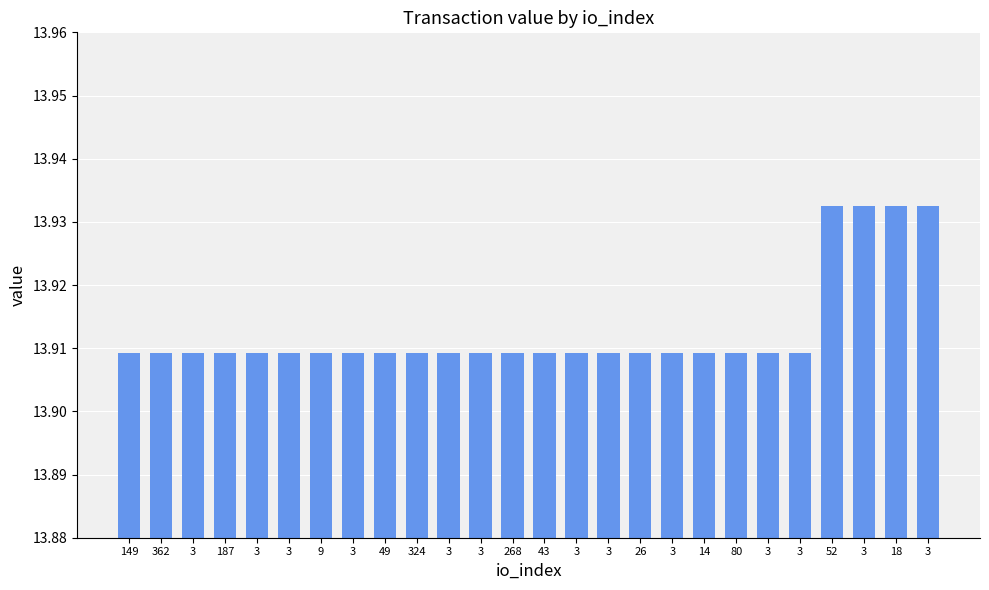

How many categories are shown in the chart?

26